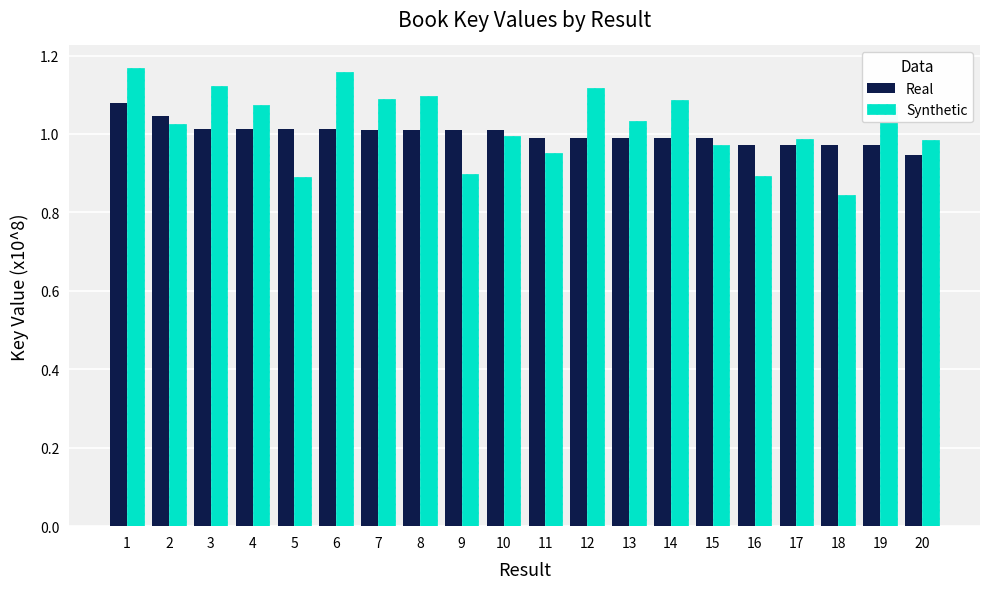

Which series changed the most between 15 and 18?

Synthetic